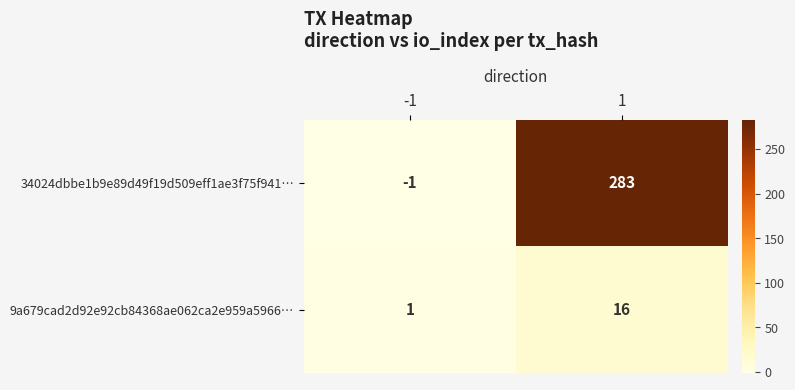

How many series are shown in this chart?

2